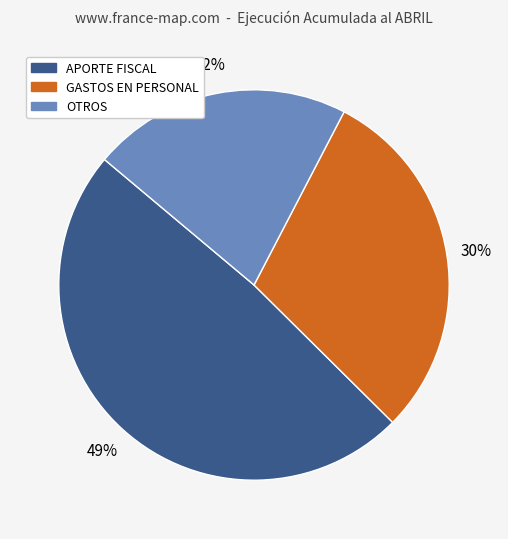

Does any single category account for the majority?

No